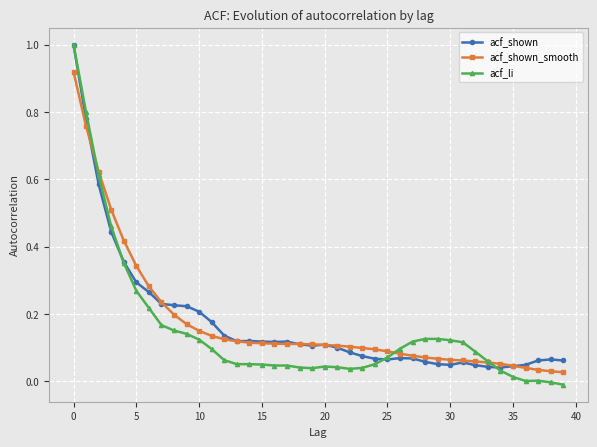

What is the difference between the maximum and minimum values in the acf_li series?

1.0